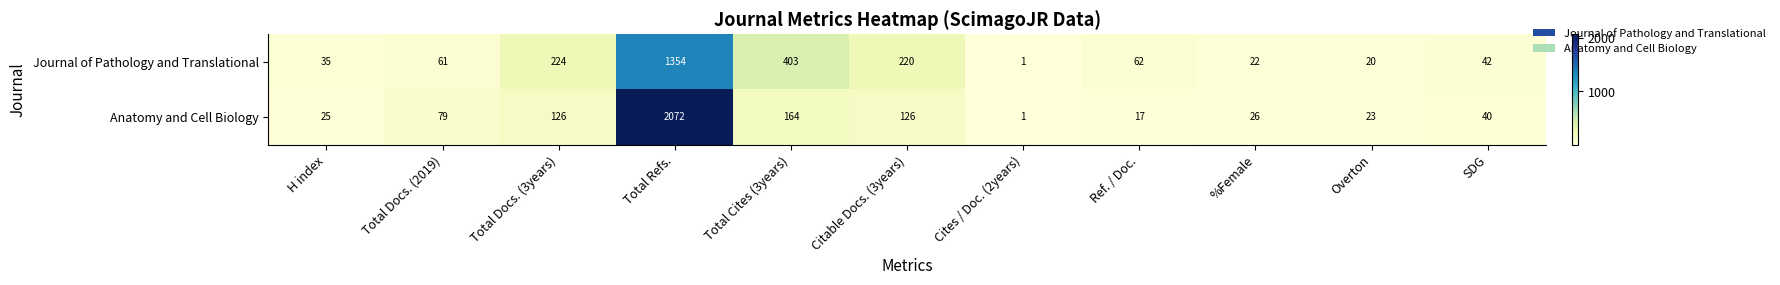

List the series in order of their overall mean, highest first.

Anatomy and Cell Biology, Journal of Pathology and Translational